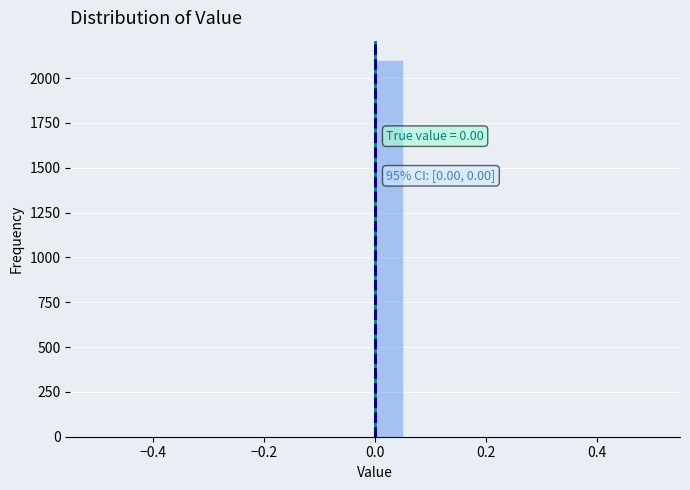

Read against the x-axis, roughly where is the centre of the tallest bar?

0.02